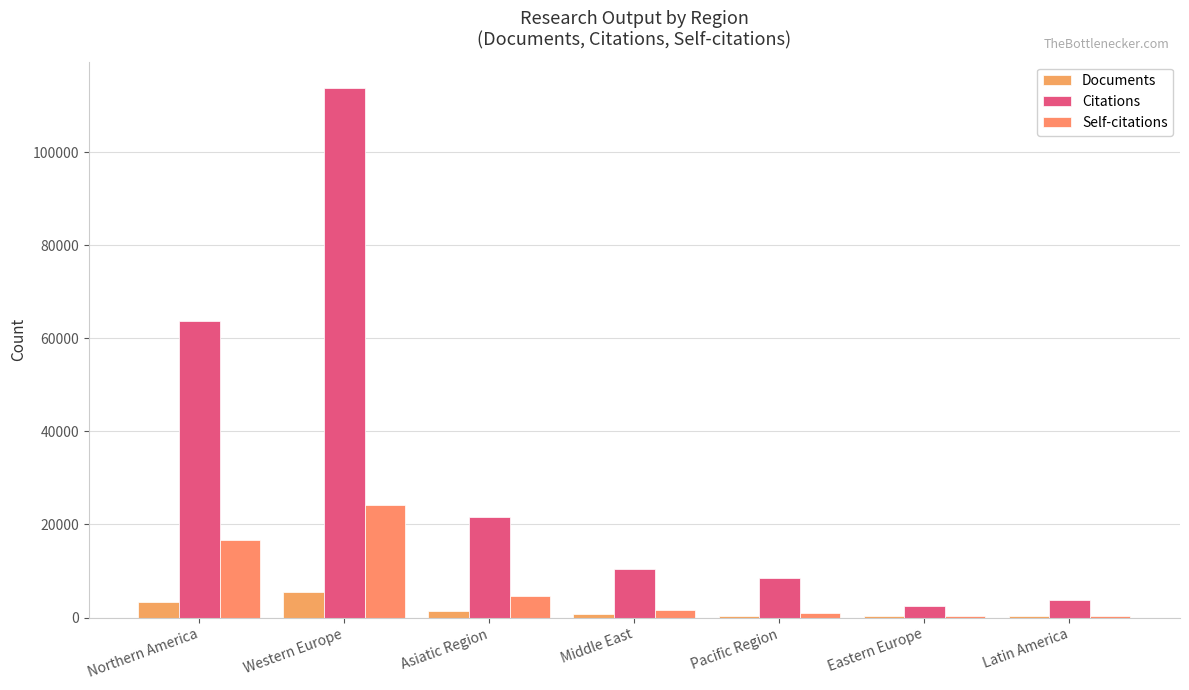

What is the sum of the Documents values at Asiatic Region and Latin America?

1770